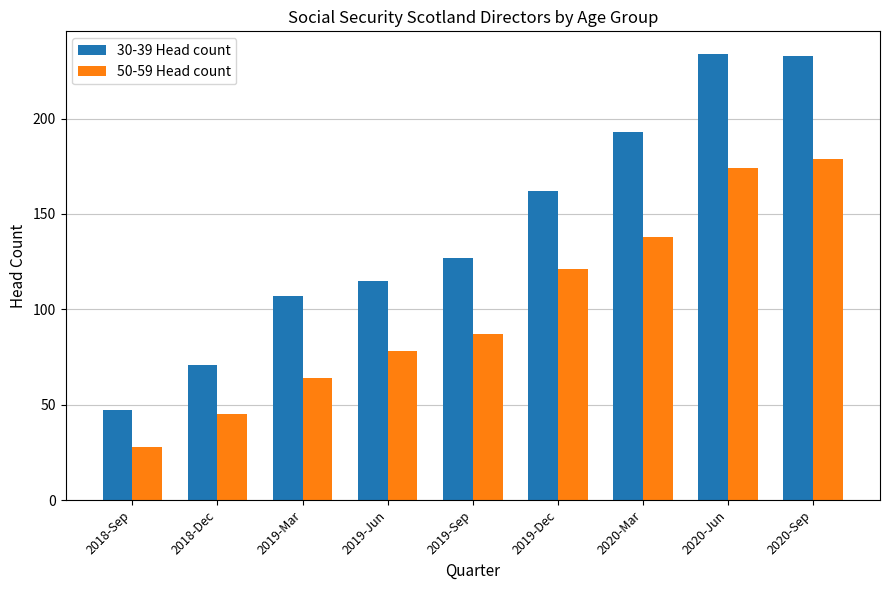

True or false: 30-39 Head count has a value of 72 at 2020-Sep.

False